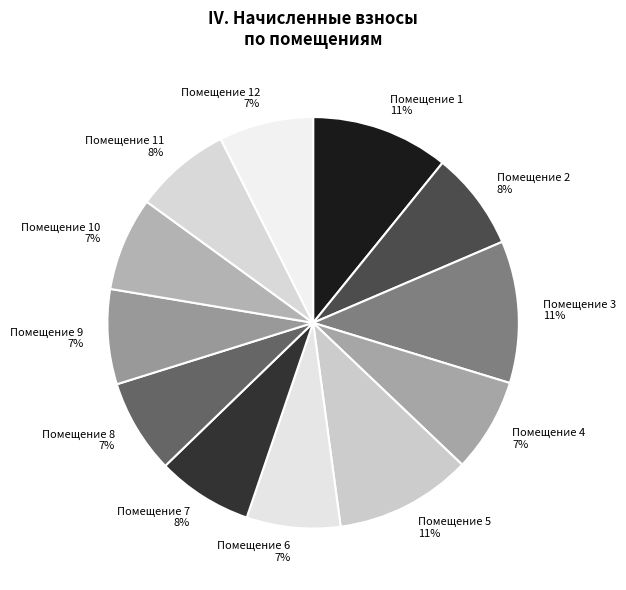

What is the largest slice in the pie chart?

3